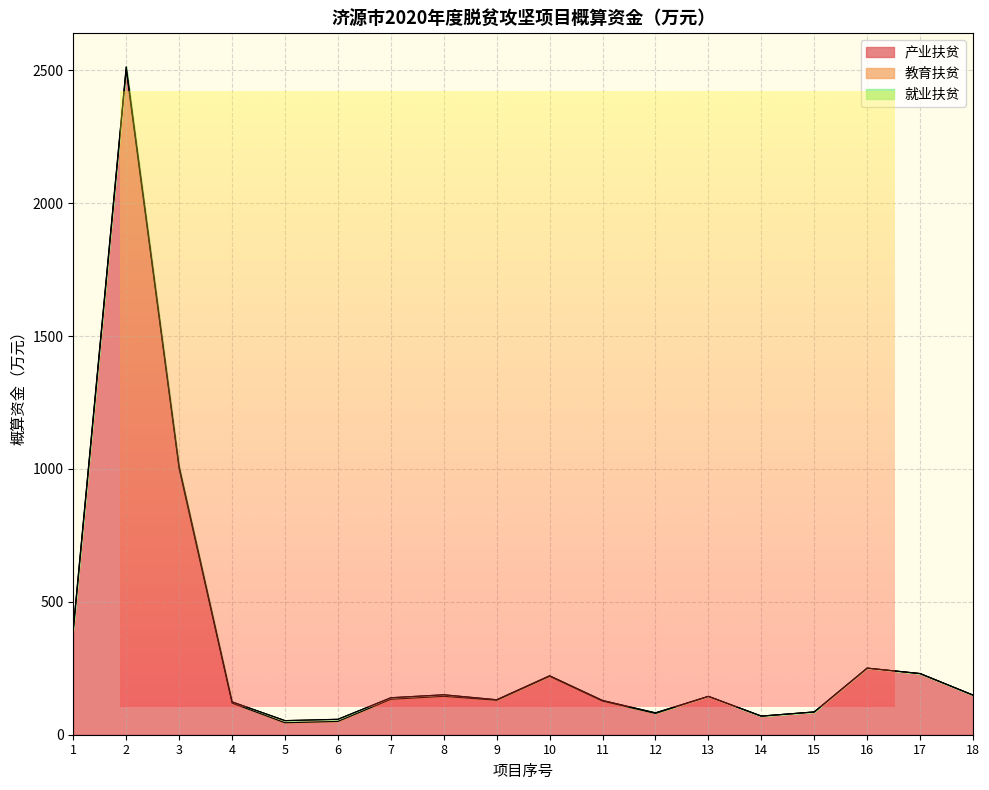

True or false: 教育扶贫 and 产业扶贫 cross at least once.

False